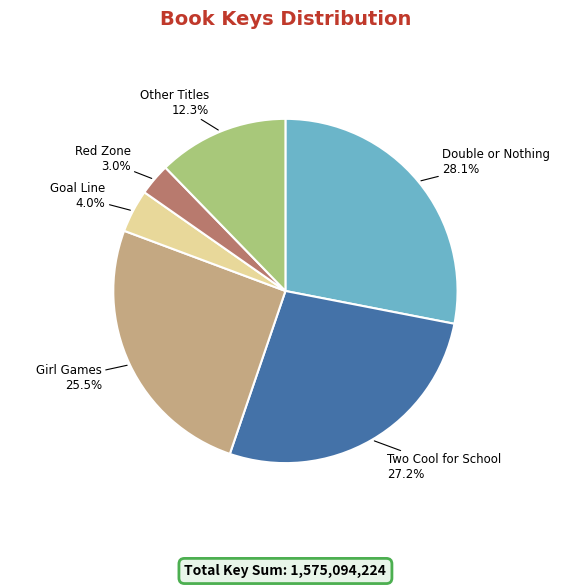

Does any single category account for the majority?

No